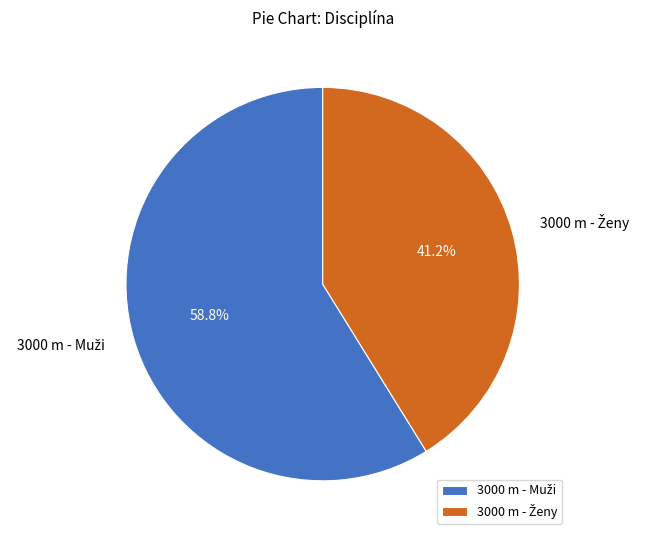

Does any single category account for the majority?

Yes